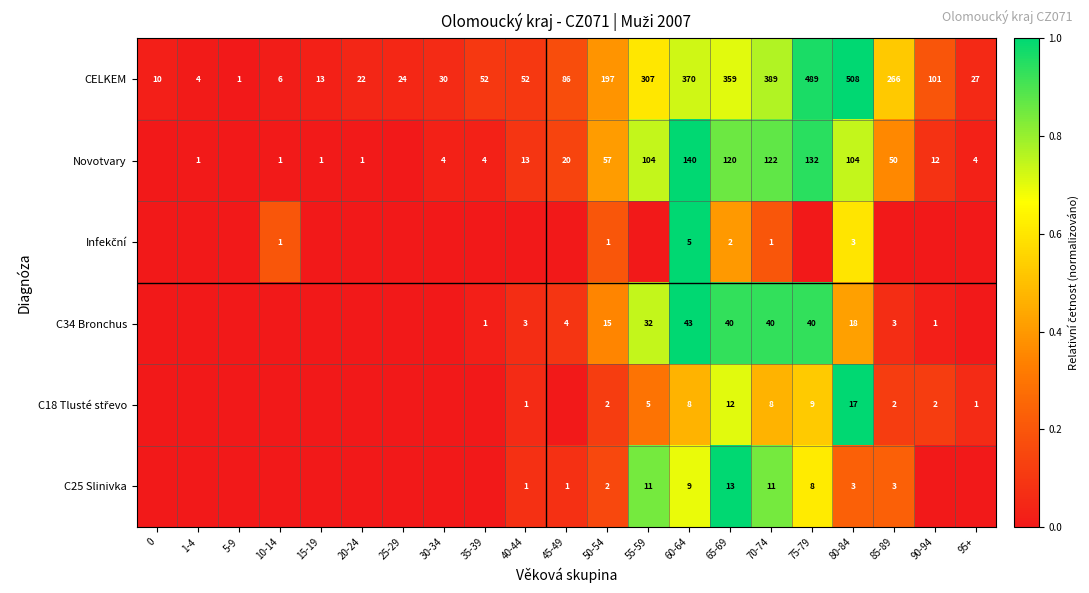

What is the difference between the highest and lowest values at 60-64?

365